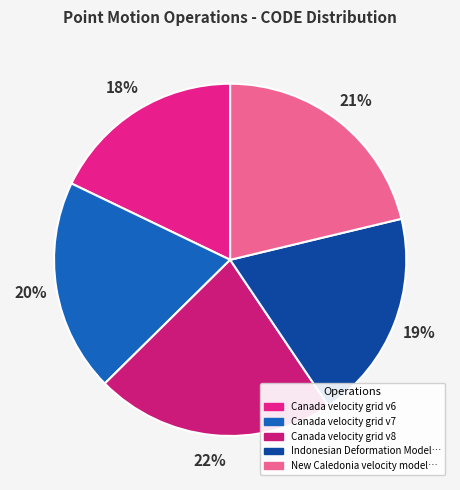

What is the smallest slice in the pie chart?

Canada velocity grid v6